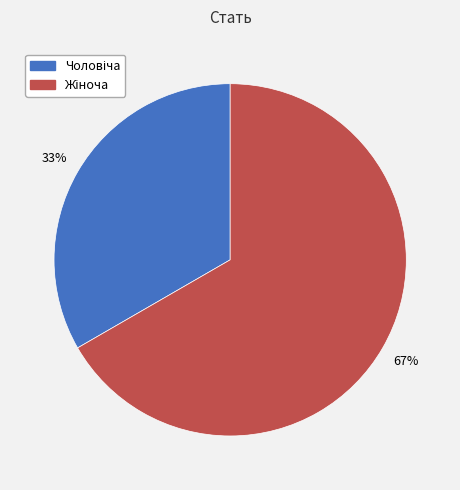

Does any single category account for the majority?

Yes